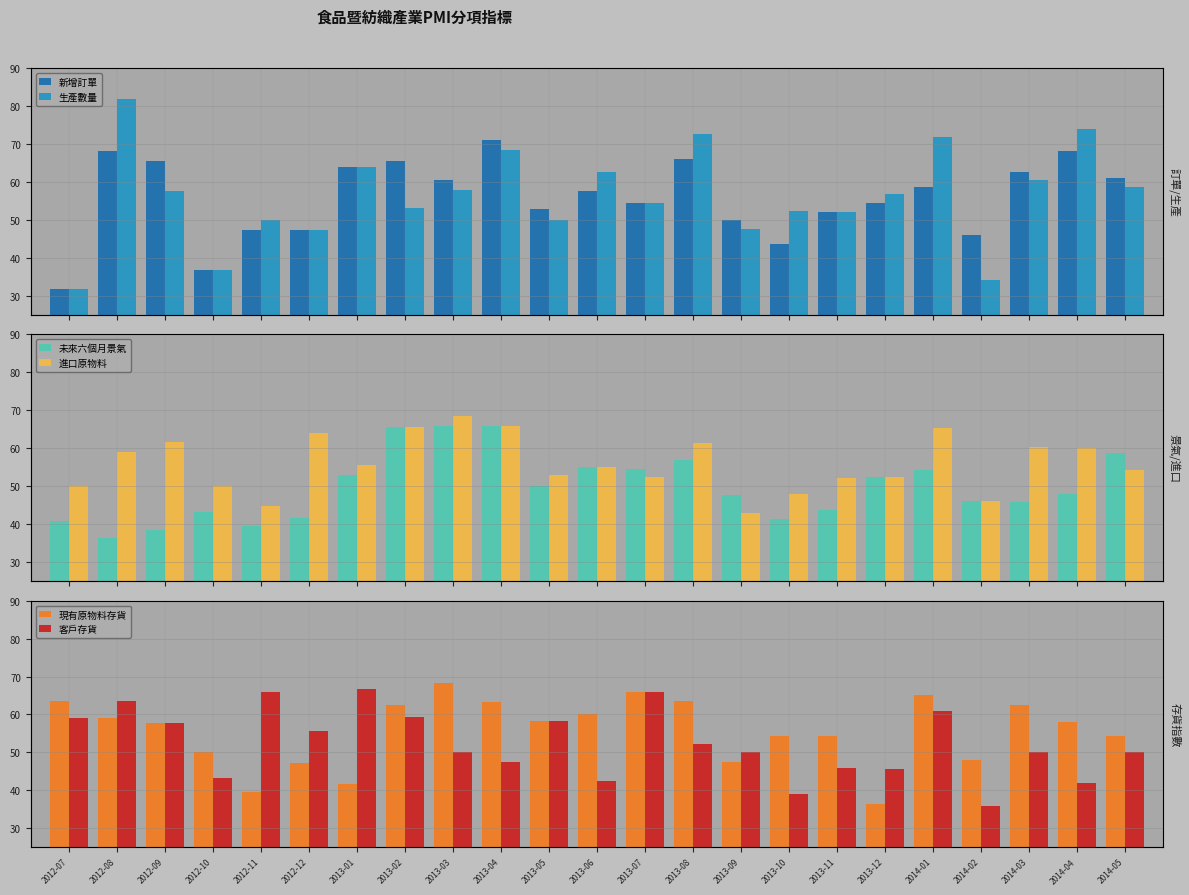

What is the difference between the maximum and minimum values in the 客戶存貨 series?

30.7